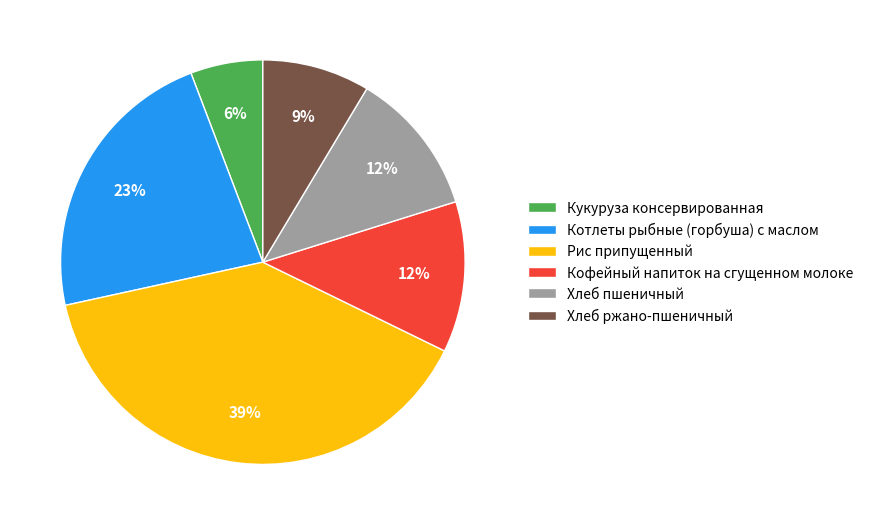

How many segments does this pie chart have?

6